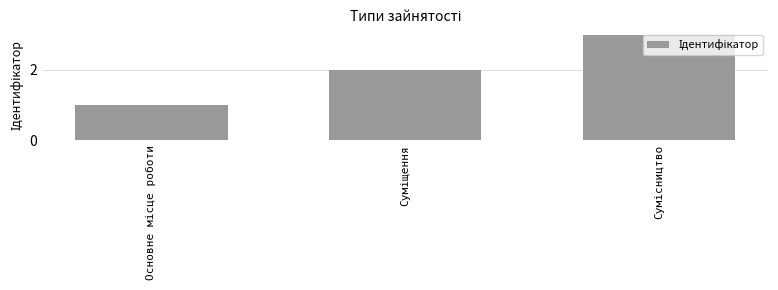

What is the sum of all values?

6